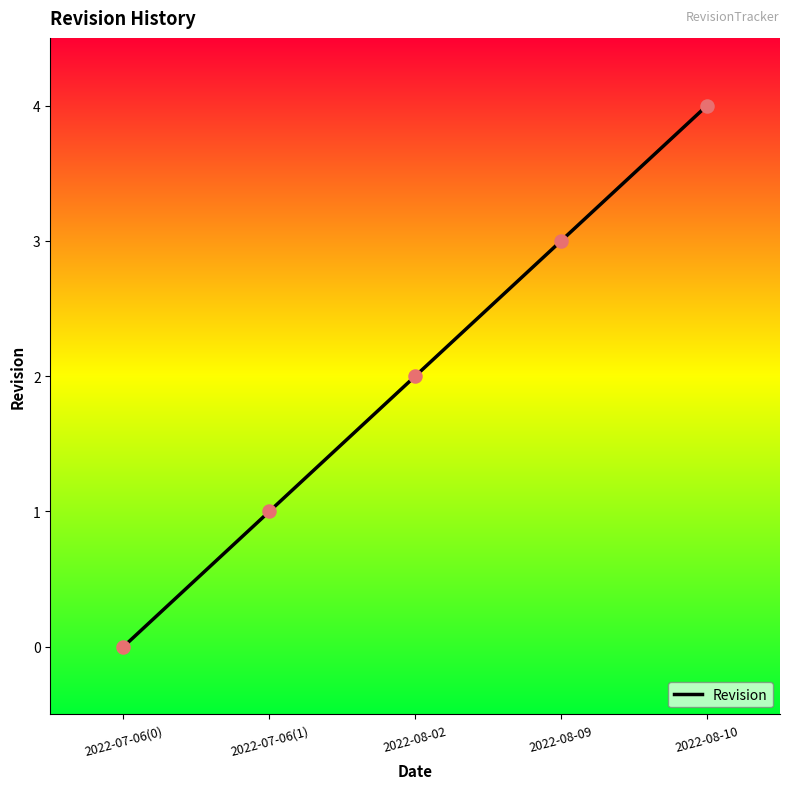

Which has a higher value, 2022-08-02 or 2022-08-09?

2022-08-09